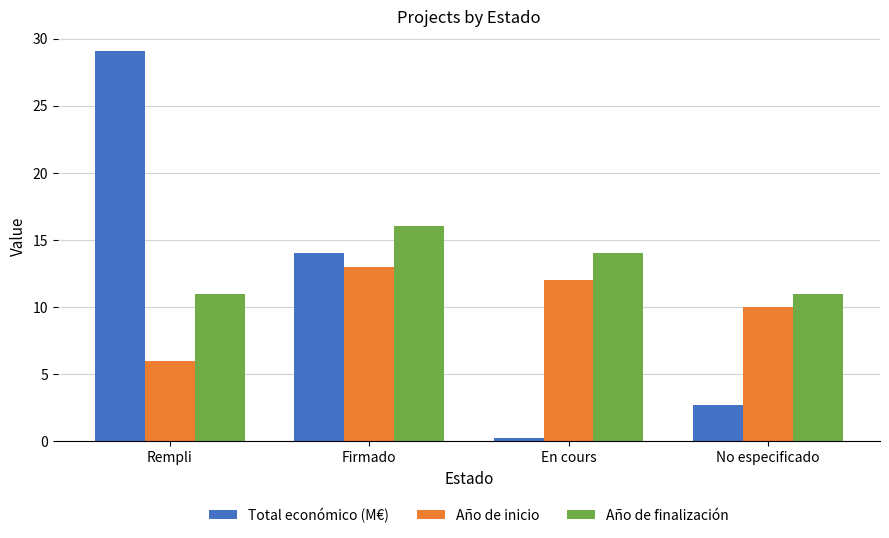

Which series has the largest total across all categories?

Año de finalización